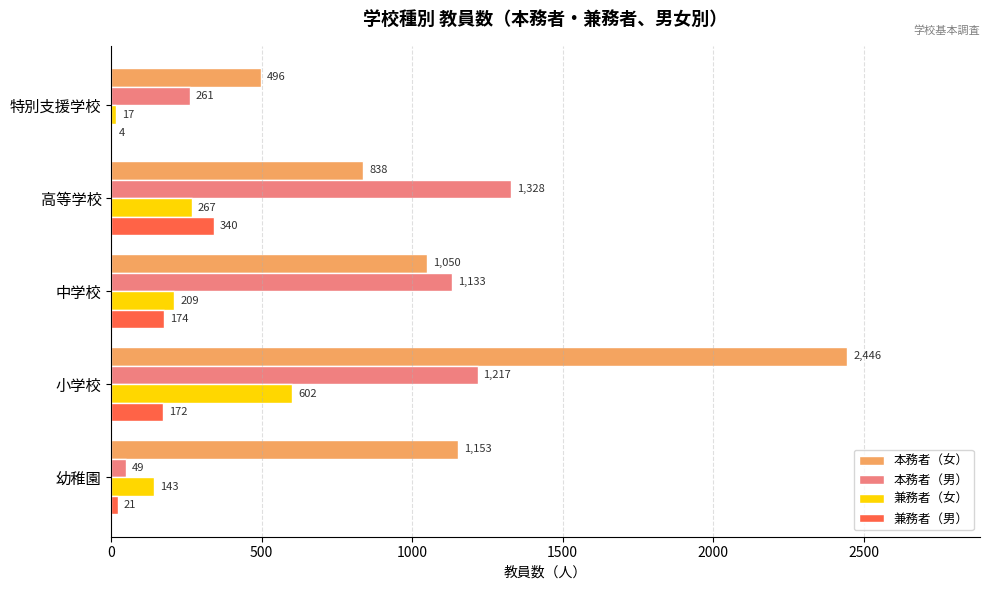

Which series changed the most between 幼稚園 and 中学校?

本務者（男）